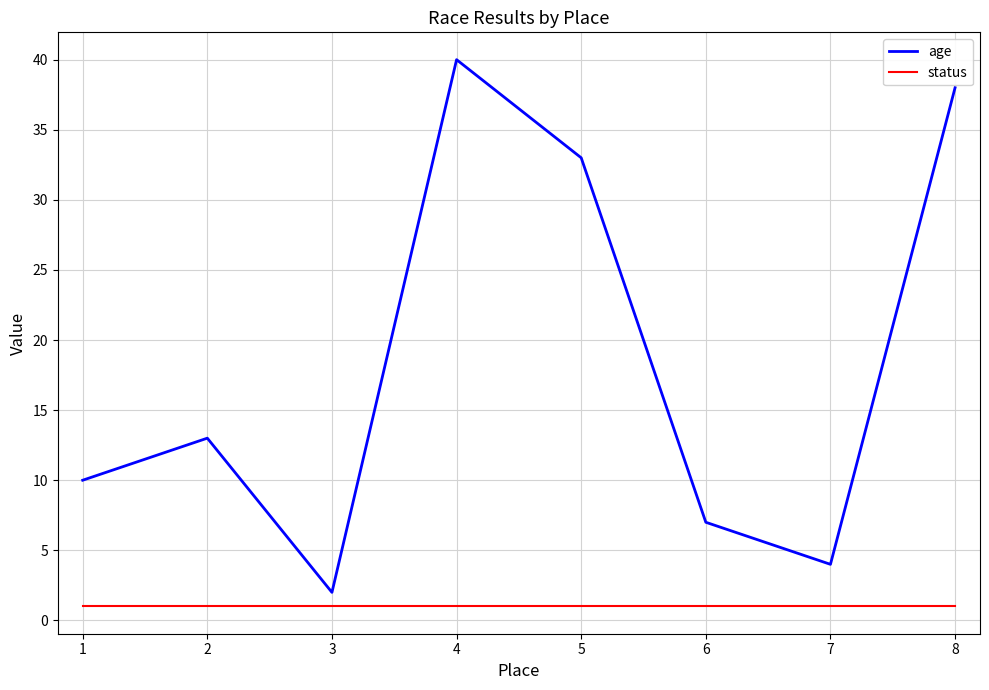

What is the spread (max minus min) of values at 8?

37